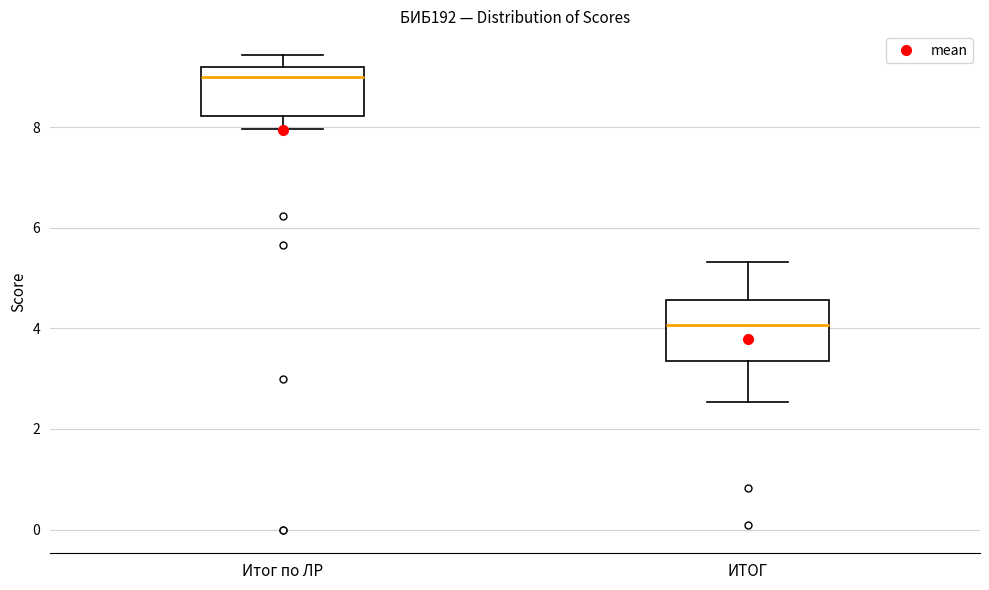

Reading left to right, read every box against the y-axis: the position of its median line, the range the box covers, and the ends of its whiskers. The values are not printed on the chart, so give them approximately, as read against the axis.

Итог по ЛР: median 9.0, box 8.2 to 9.2, whiskers 8.0 to 9.4
ИТОГ: median 4.0, box 3.4 to 4.6, whiskers 2.6 to 5.4